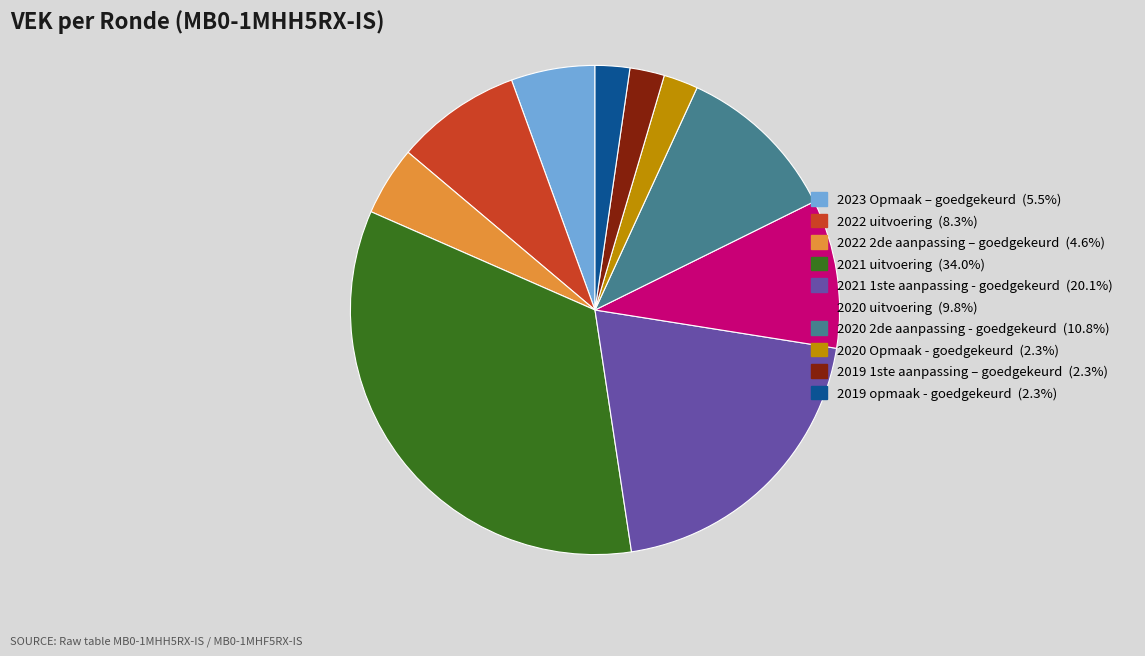

Approximately how many times larger is the value at 2020 2de aanpassing - goedgekeurd compared to 2022 2de aanpassing – goedgekeurd?

2.4